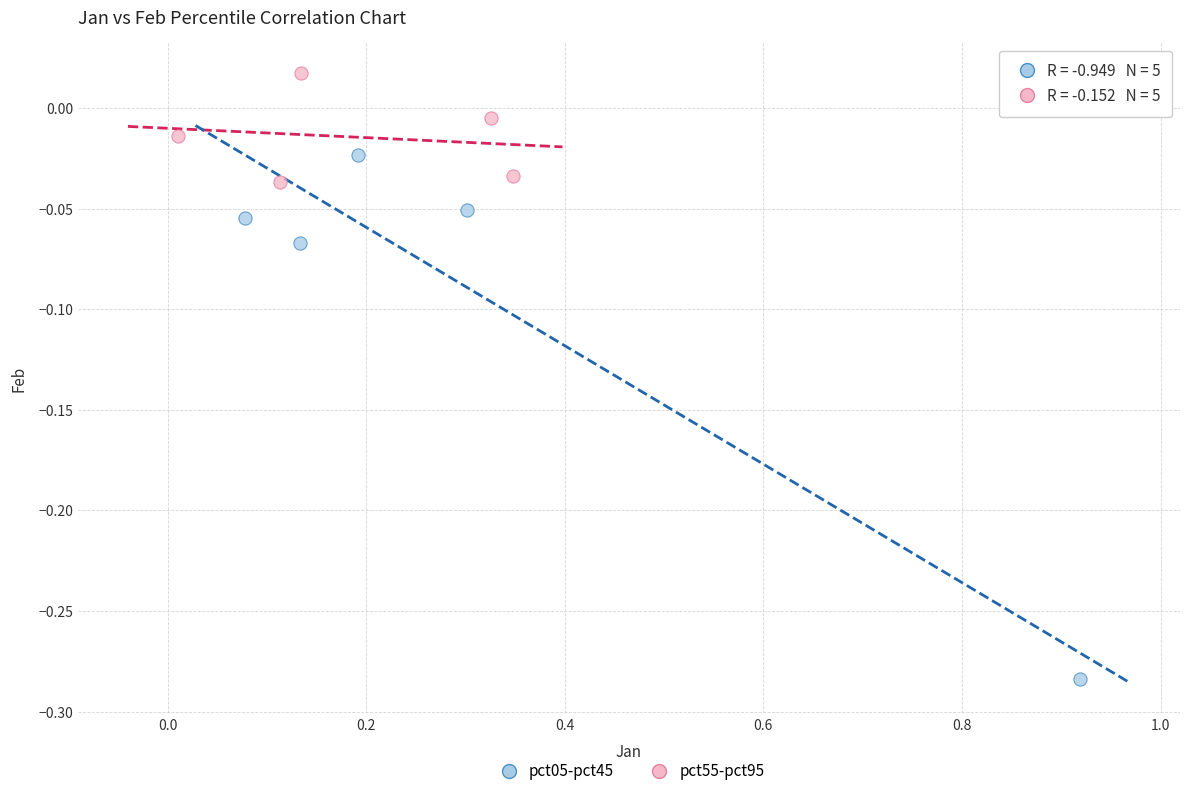

Which series contains the highest Y value?

pct55-pct95